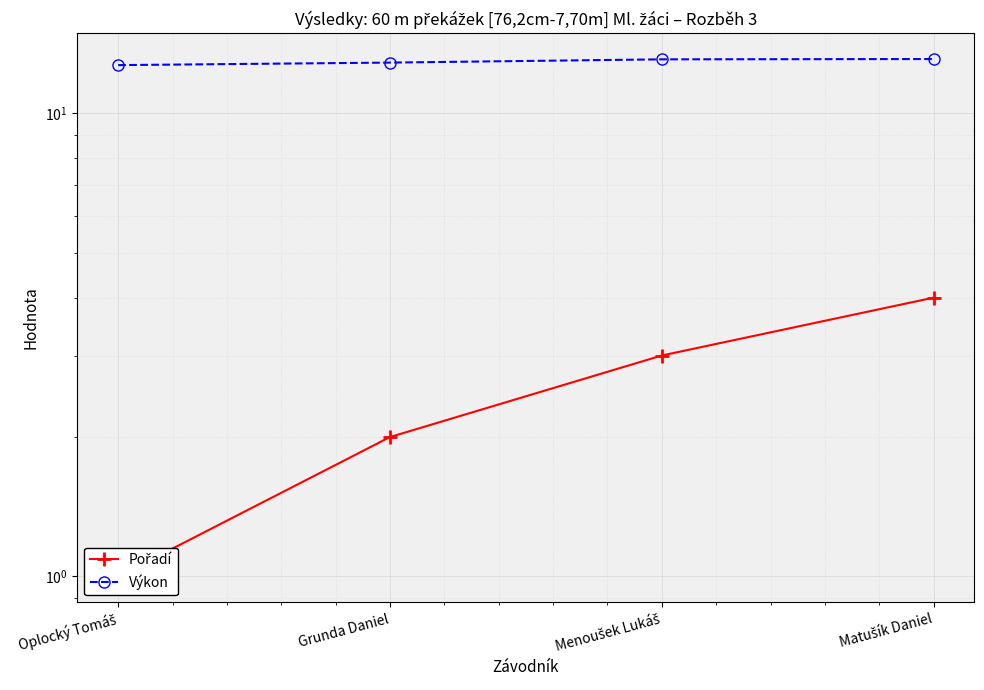

What is the difference between the highest and lowest values at Grunda Daniel?

10.9